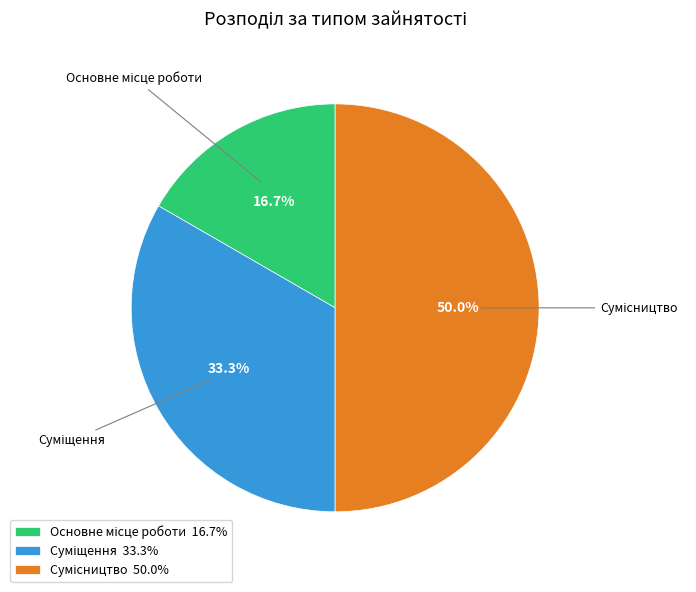

Is there any slice that represents more than half of the pie?

No